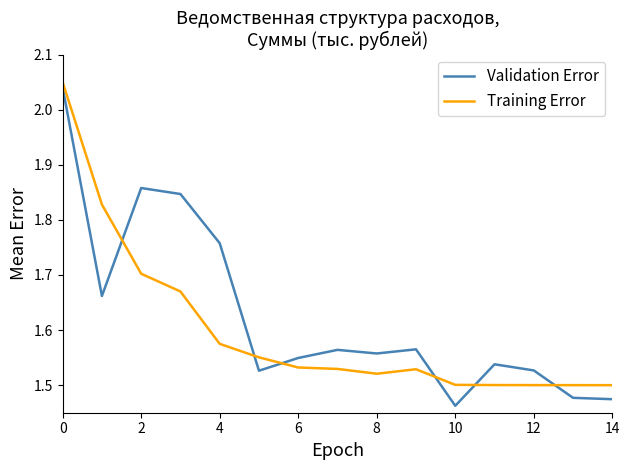

What is the difference between the maximum and minimum values in the Validation Error series?

0.6